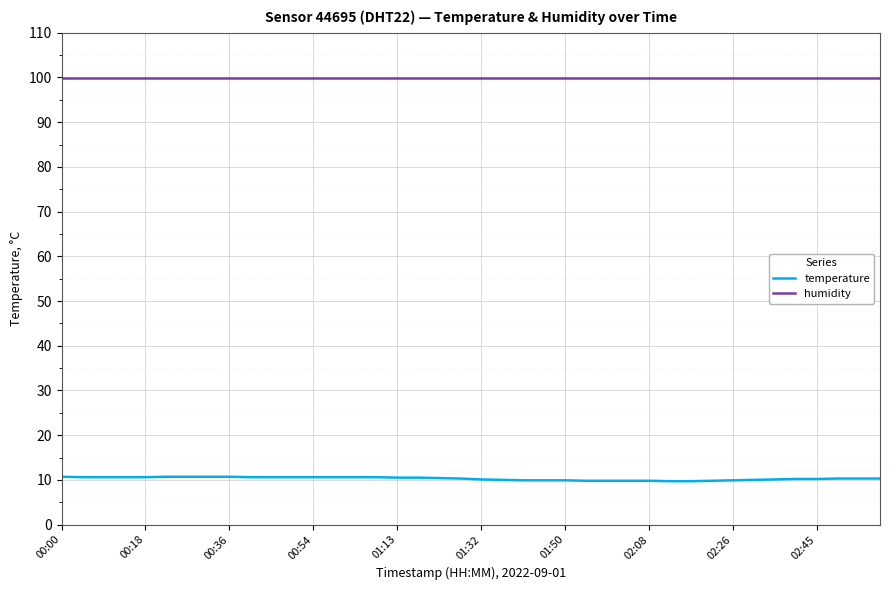

List the series in order of their peak value, lowest first.

temperature, humidity